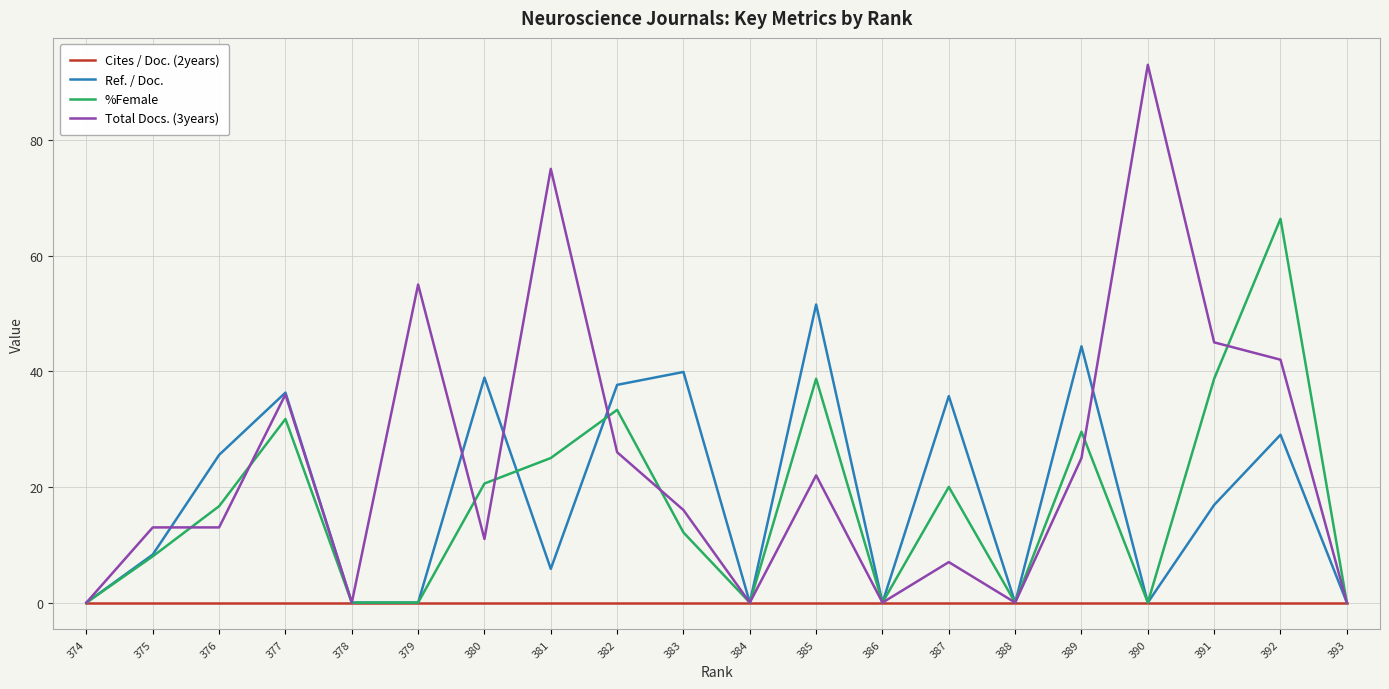

At 385, list the series in order from smallest to largest.

Cites / Doc. (2years), Total Docs. (3years), %Female, Ref. / Doc.